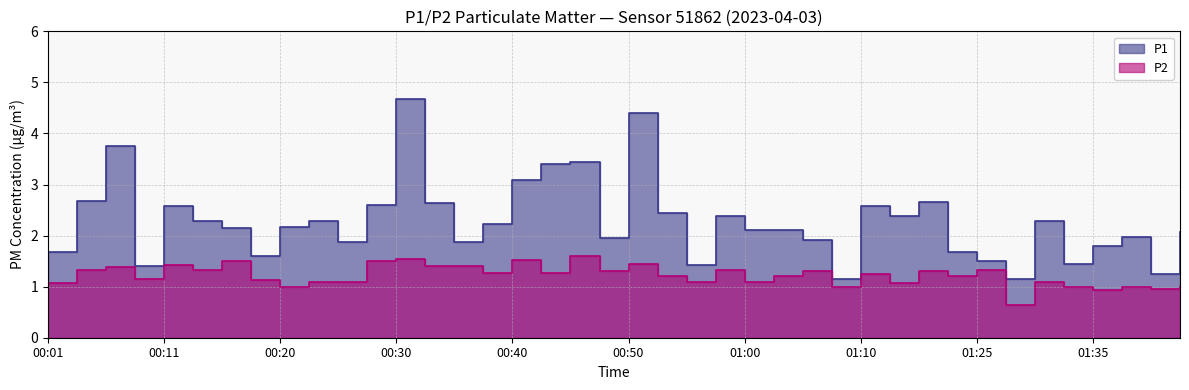

What is the average value of the P2 series?

1.2